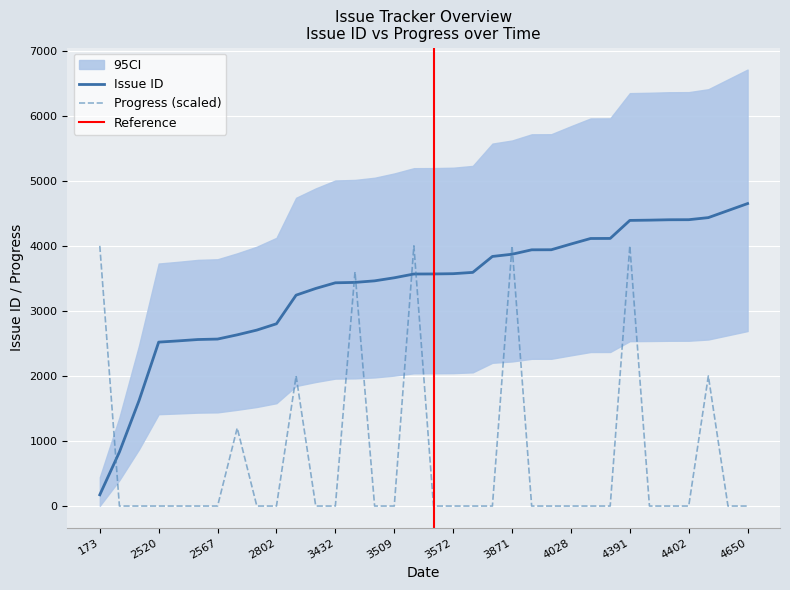

How many lines are shown in the chart?

2